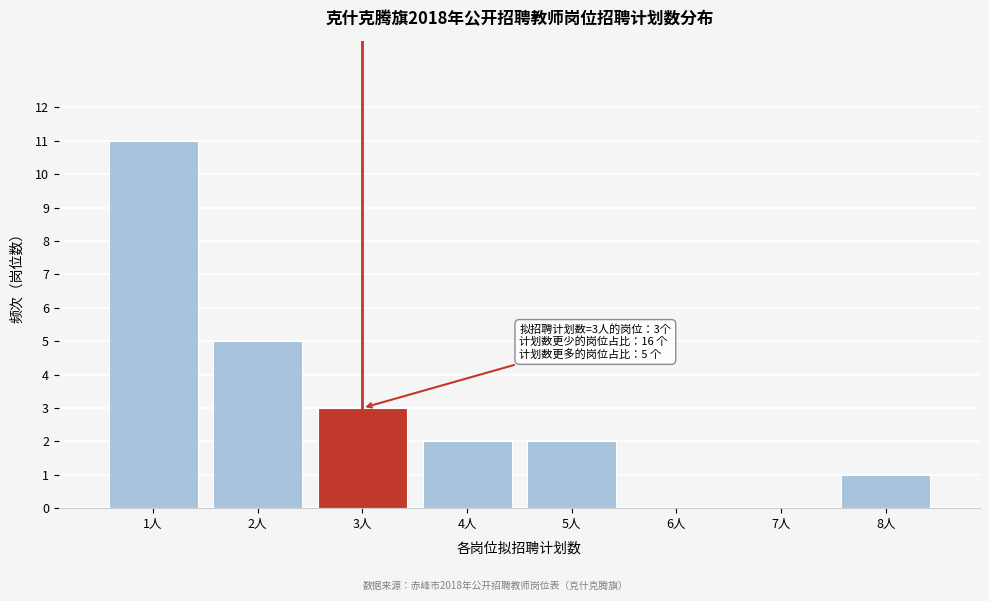

Reading left to right, transcribe all the data shown in this chart.

1人=11	2人=5	3人=3	4人=2	5人=2	6人=0	7人=0	8人=1